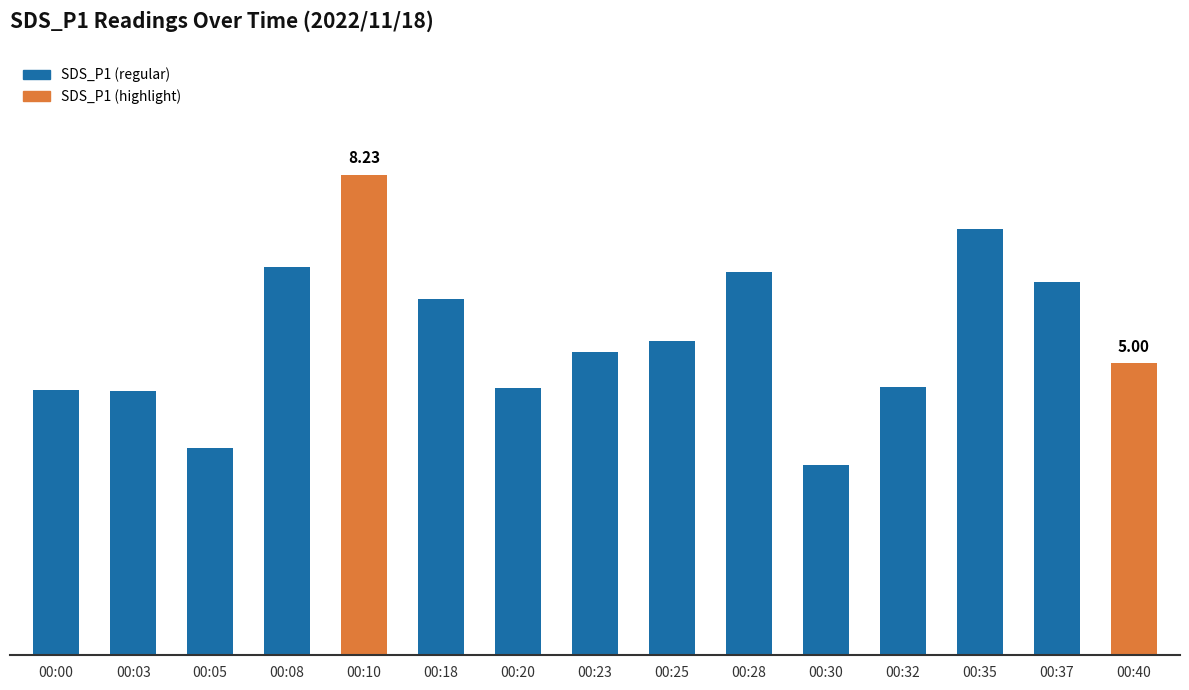

Rank the categories by value from highest to lowest.

00:10, 00:35, 00:08, 00:28, 00:37, 00:18, 00:25, 00:23, 00:40, 00:32, 00:20, 00:00, 00:03, 00:05, 00:30